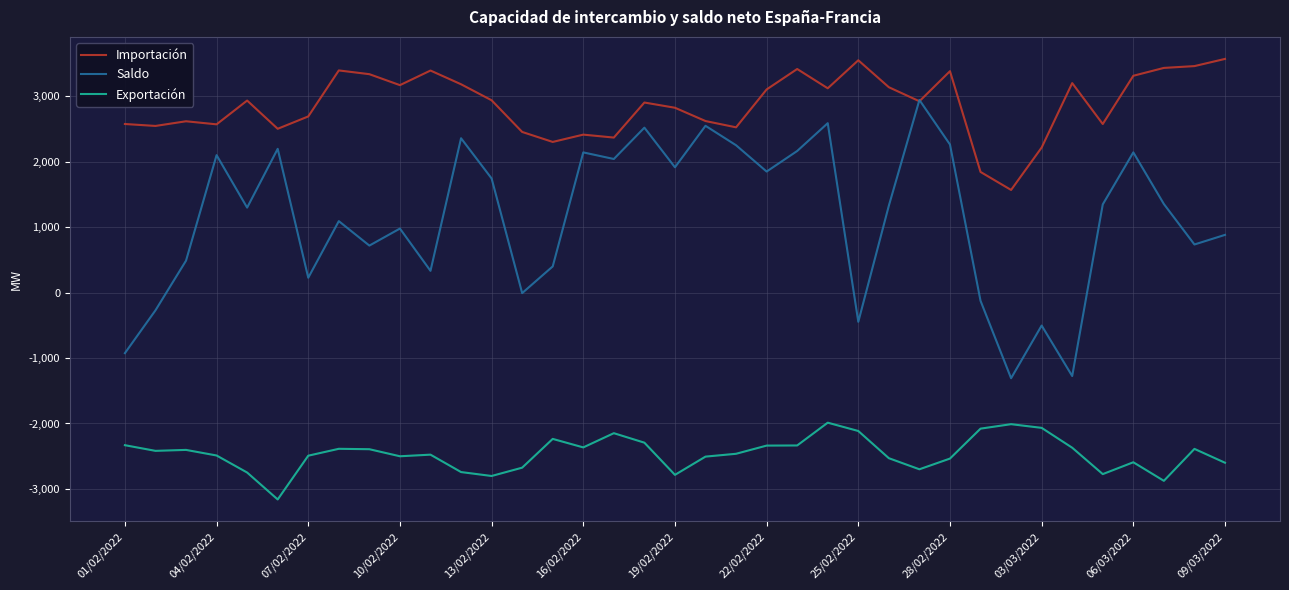

List the series in order of their peak value, highest first.

Importación, Saldo, Exportación